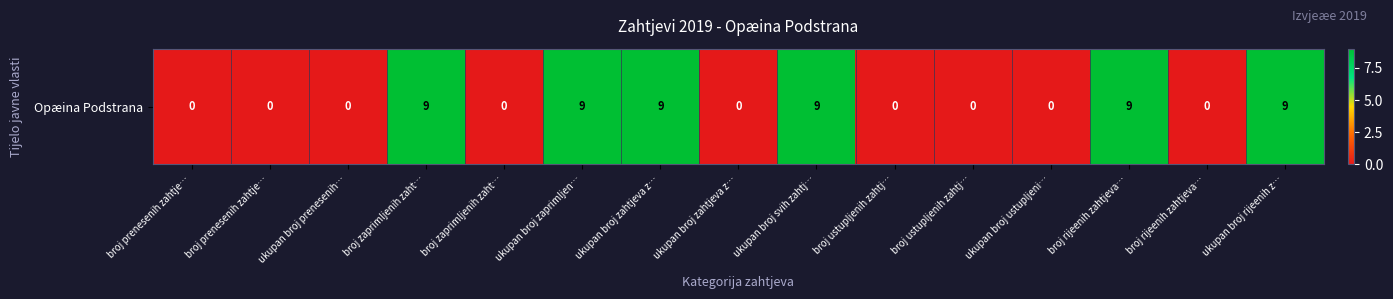

What is the difference between the values at ukupan broj zahtjeva z… and broj rijeenih zahtjeva…?

9